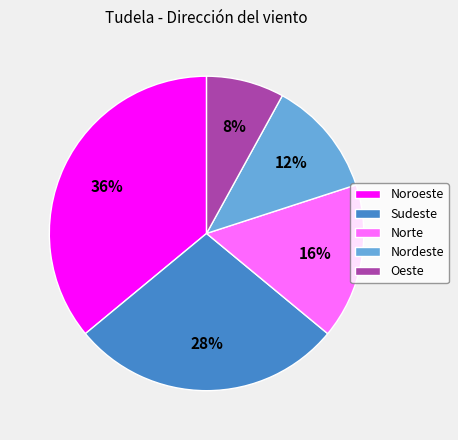

Do Nordeste and Noroeste together represent more than half of the pie?

No